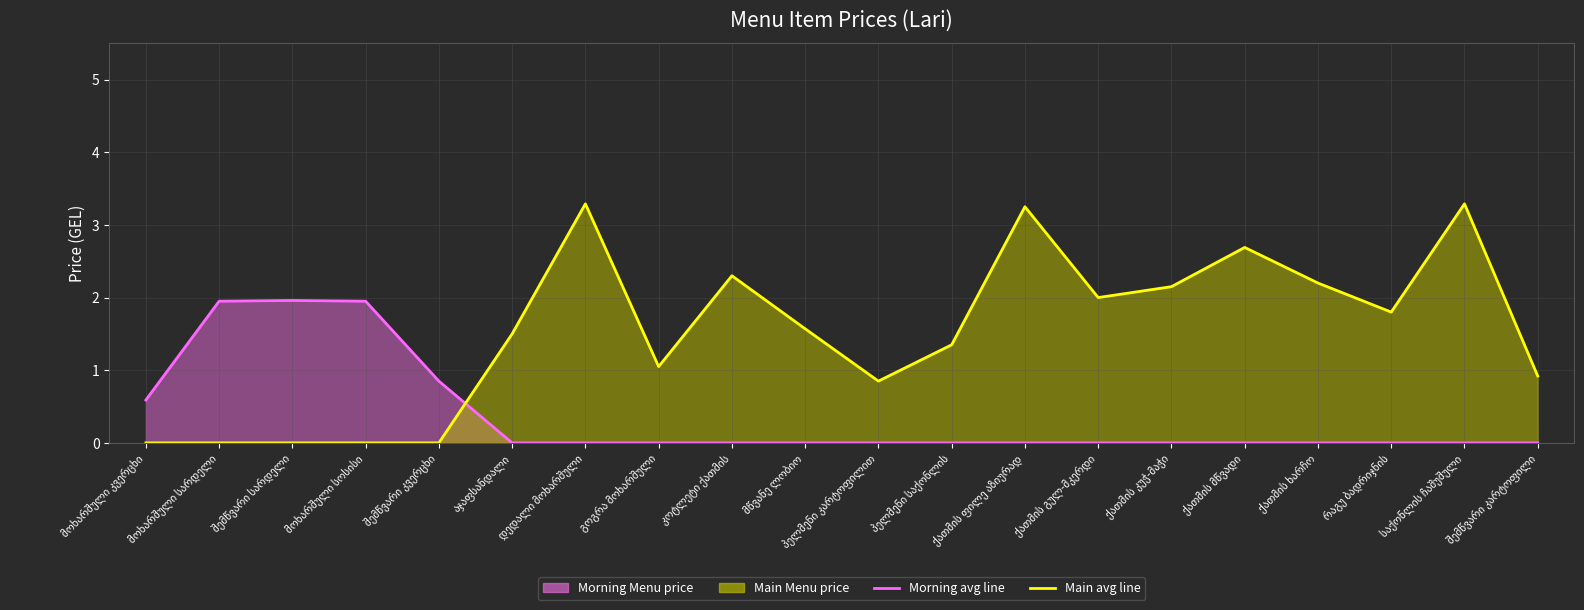

After their last crossing, which series has the higher values: Main Menu (line) or Morning Menu (line)?

Main Menu (line)